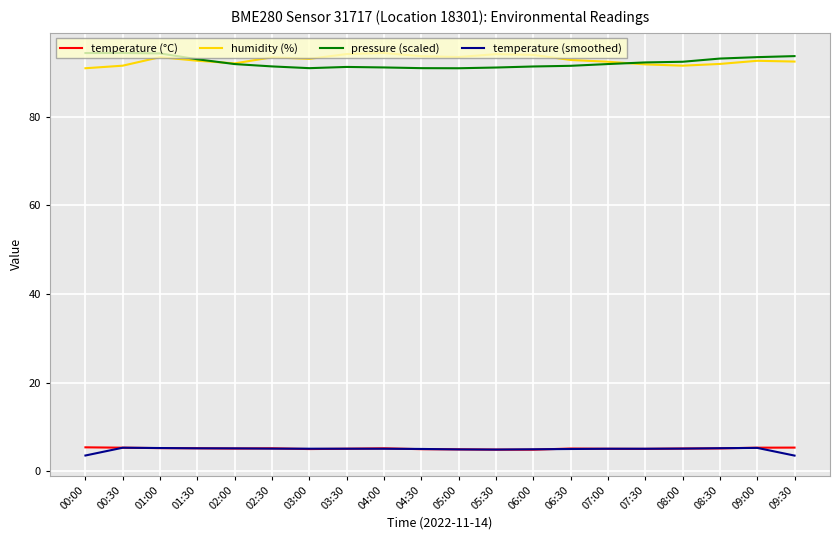

Rank the series at 00:00 from lowest to highest value.

temperature (smoothed), temperature (°C), humidity (%), pressure (scaled)